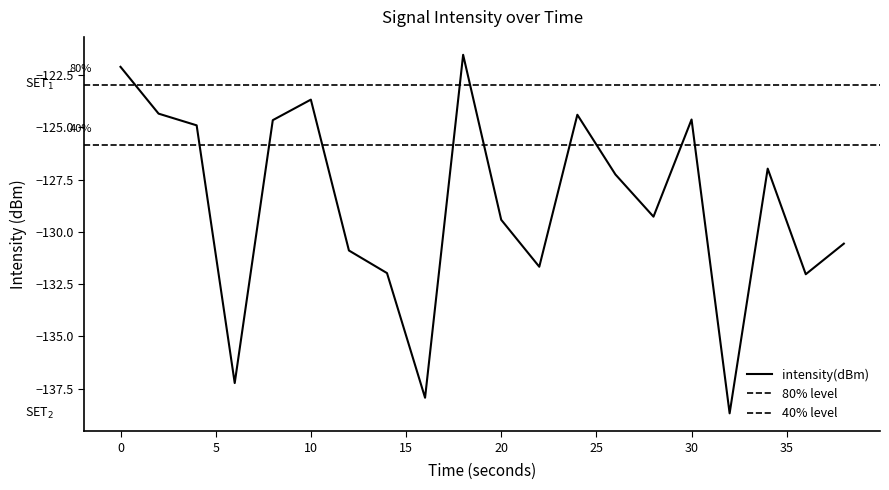

Reading left to right, list all the values displayed in this chart.

0=-122.1	2=-124.3	4=-124.9	6=-137.2	8=-124.7	10=-123.7	12=-130.9	14=-132.0	16=-137.9	18=-121.5	20=-129.4	22=-131.7	24=-124.4	26=-127.3	28=-129.3	30=-124.6	32=-138.7	34=-127.0	36=-132.0	38=-130.6